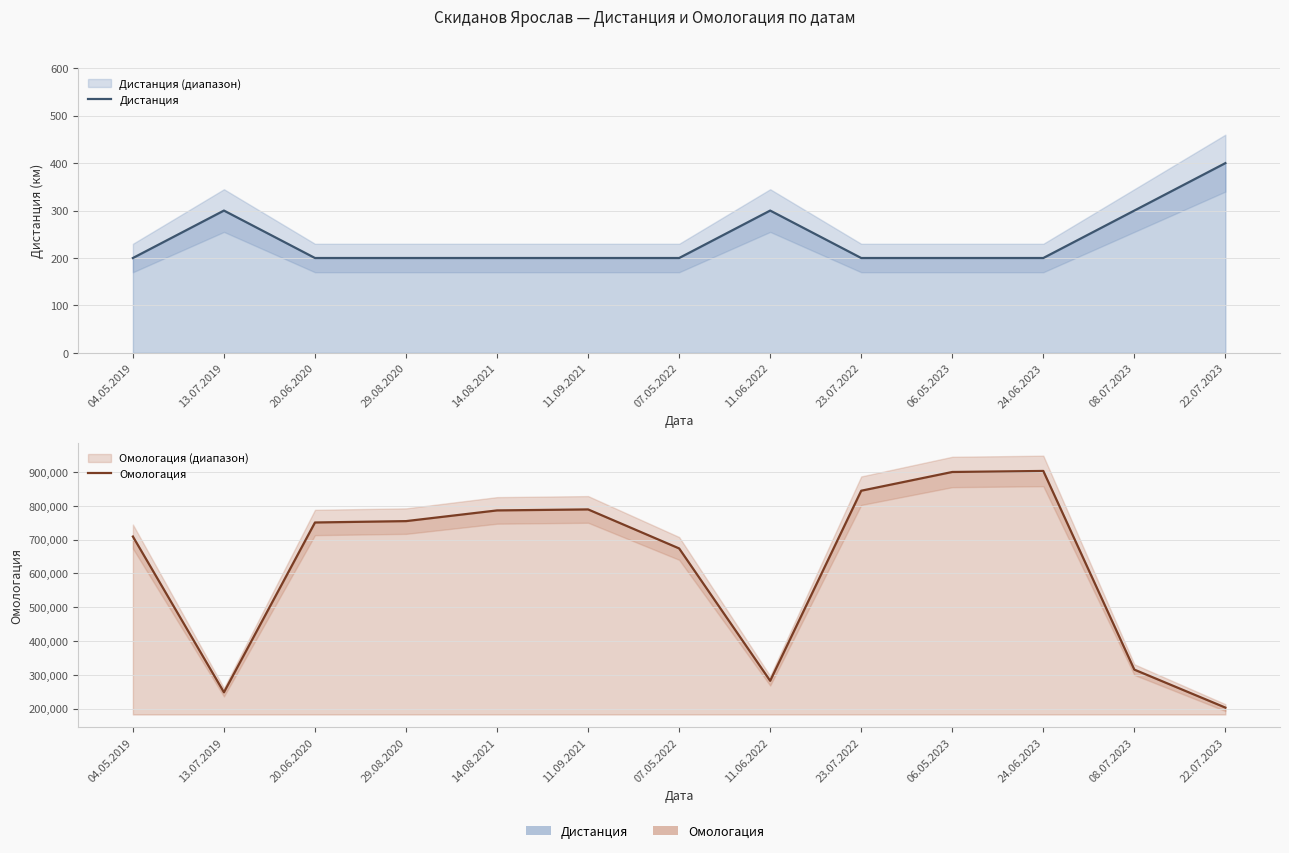

At which label does Дистанция reach its minimum?

04.05.2019